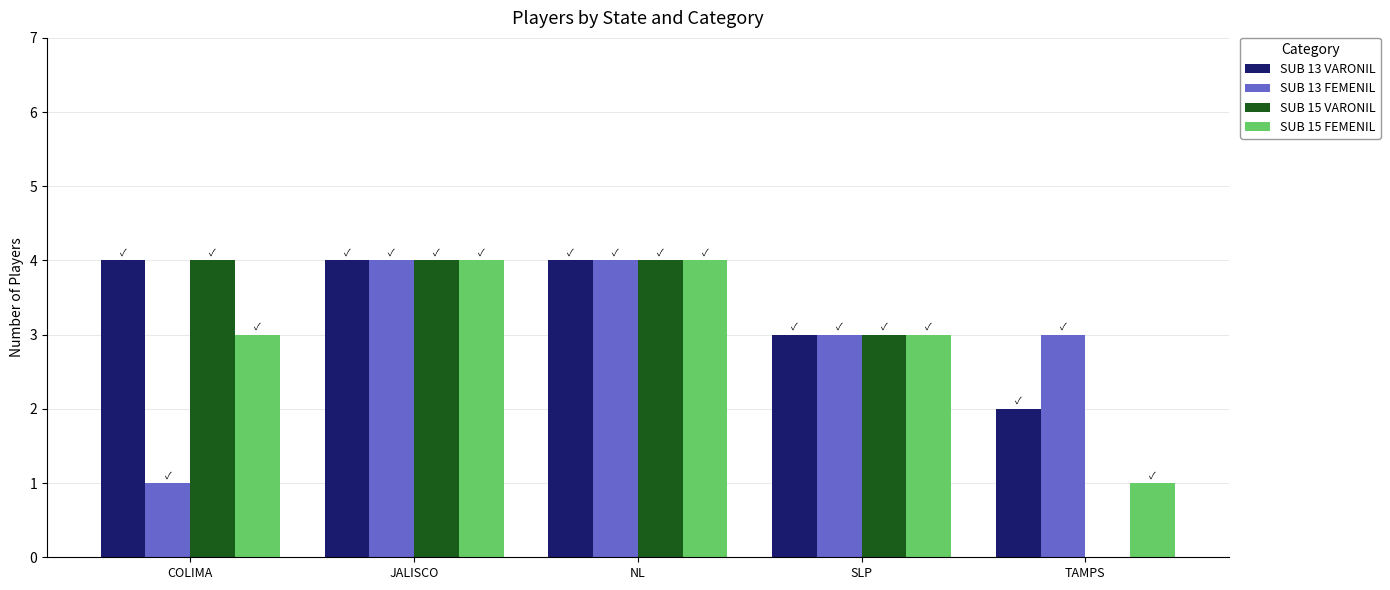

What is the greatest value displayed?

4